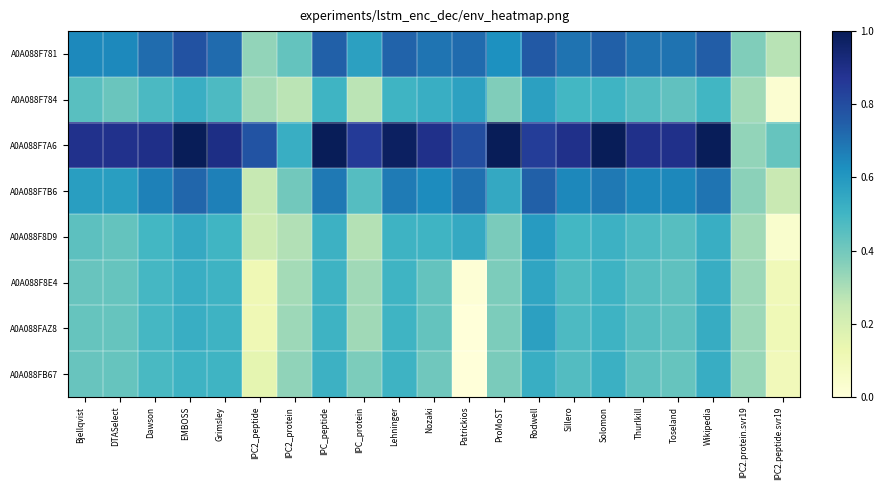

Reading left to right, what are all the values shown in this chart?

A0A088F781: Bjellqvist=0.6	DTASelect=0.6	Dawson=0.7	EMBOSS=0.8	Grimsley=0.7	IPC2_peptide=0.3	IPC2_protein=0.4	IPC_peptide=0.7	IPC_protein=0.6	Lehninger=0.7	Nozaki=0.7	Patrickios=0.7	ProMoST=0.6	Rodwell=0.8	Sillero=0.7	Solomon=0.7	Thurlkill=0.7	Toseland=0.7	Wikipedia=0.8	IPC2.protein.svr19=0.4	IPC2.peptide.svr19=0.3
A0A088F784: Bjellqvist=0.5	DTASelect=0.4	Dawson=0.5	EMBOSS=0.5	Grimsley=0.5	IPC2_peptide=0.3	IPC2_protein=0.3	IPC_peptide=0.5	IPC_protein=0.3	Lehninger=0.5	Nozaki=0.5	Patrickios=0.6	ProMoST=0.4	Rodwell=0.6	Sillero=0.5	Solomon=0.5	Thurlkill=0.5	Toseland=0.4	Wikipedia=0.5	IPC2.protein.svr19=0.3	IPC2.peptide.svr19=0.0
A0A088F7A6: Bjellqvist=0.9	DTASelect=0.9	Dawson=0.9	EMBOSS=1.0	Grimsley=0.9	IPC2_peptide=0.8	IPC2_protein=0.5	IPC_peptide=1.0	IPC_protein=0.9	Lehninger=1.0	Nozaki=0.9	Patrickios=0.8	ProMoST=1.0	Rodwell=0.8	Sillero=0.9	Solomon=1.0	Thurlkill=0.9	Toseland=0.9	Wikipedia=1.0	IPC2.protein.svr19=0.3	IPC2.peptide.svr19=0.4
A0A088F7B6: Bjellqvist=0.6	DTASelect=0.6	Dawson=0.7	EMBOSS=0.7	Grimsley=0.7	IPC2_peptide=0.2	IPC2_protein=0.4	IPC_peptide=0.7	IPC_protein=0.5	Lehninger=0.7	Nozaki=0.6	Patrickios=0.7	ProMoST=0.5	Rodwell=0.7	Sillero=0.6	Solomon=0.7	Thurlkill=0.6	Toseland=0.6	Wikipedia=0.7	IPC2.protein.svr19=0.4	IPC2.peptide.svr19=0.2
A0A088F8D9: Bjellqvist=0.4	DTASelect=0.4	Dawson=0.5	EMBOSS=0.5	Grimsley=0.5	IPC2_peptide=0.2	IPC2_protein=0.3	IPC_peptide=0.5	IPC_protein=0.3	Lehninger=0.5	Nozaki=0.5	Patrickios=0.5	ProMoST=0.4	Rodwell=0.6	Sillero=0.5	Solomon=0.5	Thurlkill=0.5	Toseland=0.5	Wikipedia=0.5	IPC2.protein.svr19=0.3	IPC2.peptide.svr19=0.0
A0A088F8E4: Bjellqvist=0.4	DTASelect=0.4	Dawson=0.5	EMBOSS=0.5	Grimsley=0.5	IPC2_peptide=0.1	IPC2_protein=0.3	IPC_peptide=0.5	IPC_protein=0.3	Lehninger=0.5	Nozaki=0.4	Patrickios=0.0	ProMoST=0.4	Rodwell=0.6	Sillero=0.5	Solomon=0.5	Thurlkill=0.5	Toseland=0.4	Wikipedia=0.5	IPC2.protein.svr19=0.3	IPC2.peptide.svr19=0.1
A0A088FAZ8: Bjellqvist=0.4	DTASelect=0.4	Dawson=0.5	EMBOSS=0.5	Grimsley=0.5	IPC2_peptide=0.1	IPC2_protein=0.3	IPC_peptide=0.5	IPC_protein=0.3	Lehninger=0.5	Nozaki=0.4	Patrickios=0.0	ProMoST=0.4	Rodwell=0.6	Sillero=0.5	Solomon=0.5	Thurlkill=0.5	Toseland=0.4	Wikipedia=0.5	IPC2.protein.svr19=0.3	IPC2.peptide.svr19=0.1
A0A088FB67: Bjellqvist=0.4	DTASelect=0.4	Dawson=0.5	EMBOSS=0.5	Grimsley=0.5	IPC2_peptide=0.2	IPC2_protein=0.3	IPC_peptide=0.5	IPC_protein=0.4	Lehninger=0.5	Nozaki=0.4	Patrickios=0.0	ProMoST=0.4	Rodwell=0.5	Sillero=0.5	Solomon=0.5	Thurlkill=0.4	Toseland=0.4	Wikipedia=0.5	IPC2.protein.svr19=0.3	IPC2.peptide.svr19=0.1